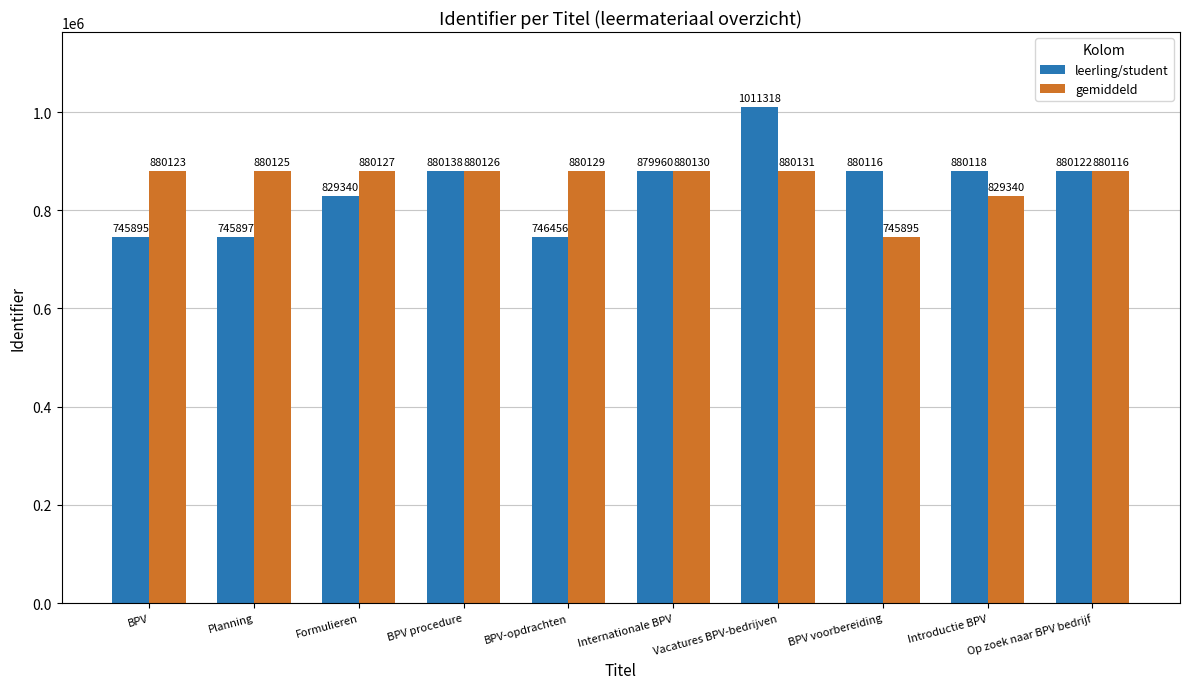

What is the total value across all series at Formulieren?

1709467